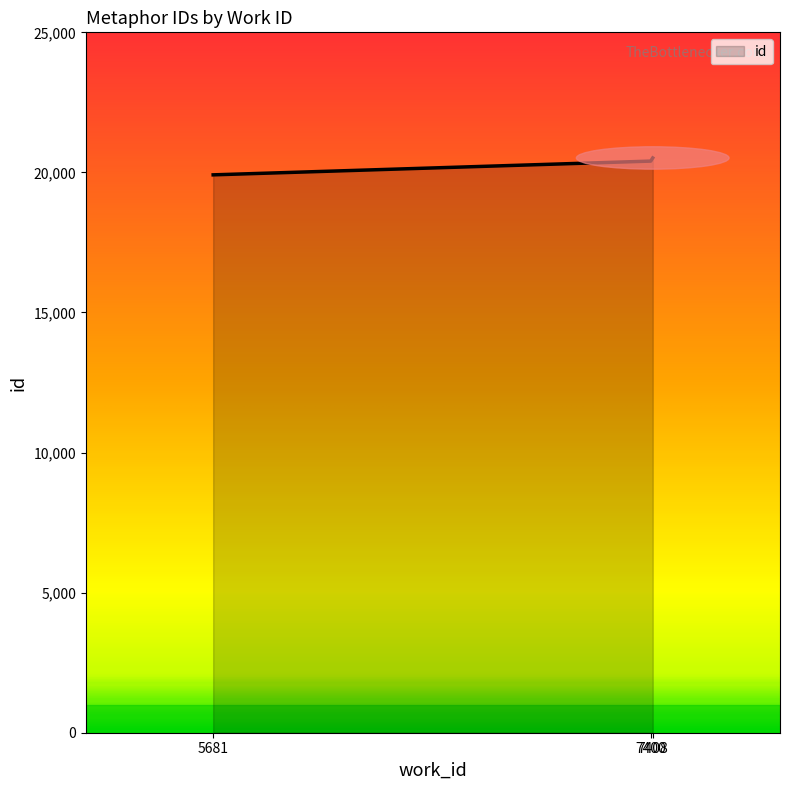

Reading right to left, what are all the values shown in this chart?

7408=20516	7400=20404	5681=19913